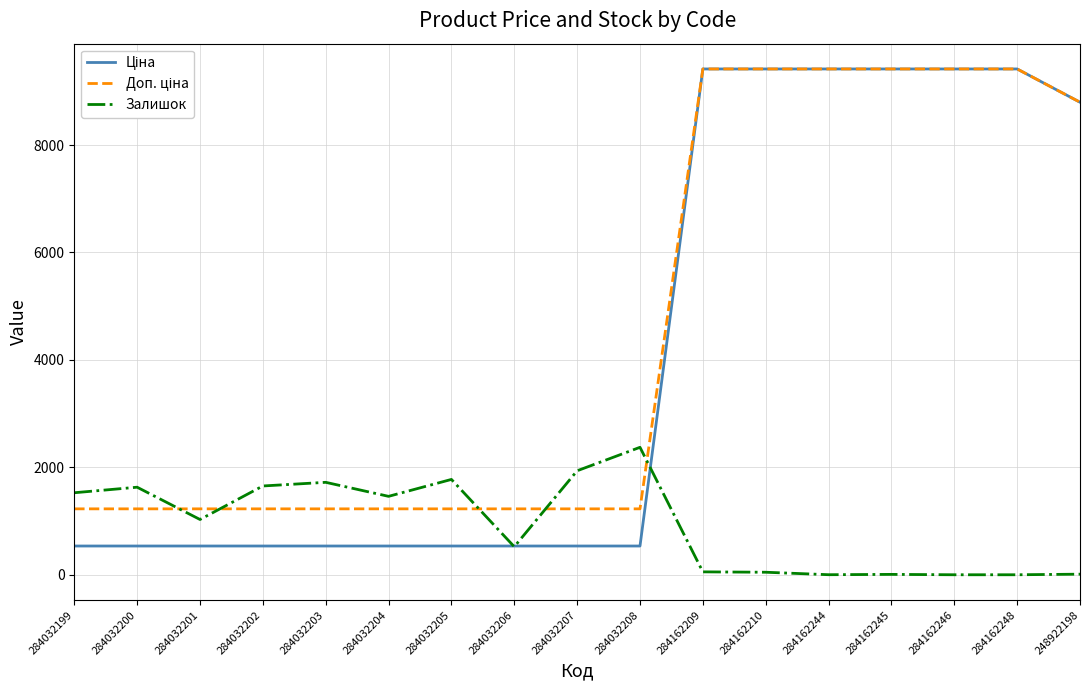

True or false: Залишок has a value of 47.0 at 284162210.

True